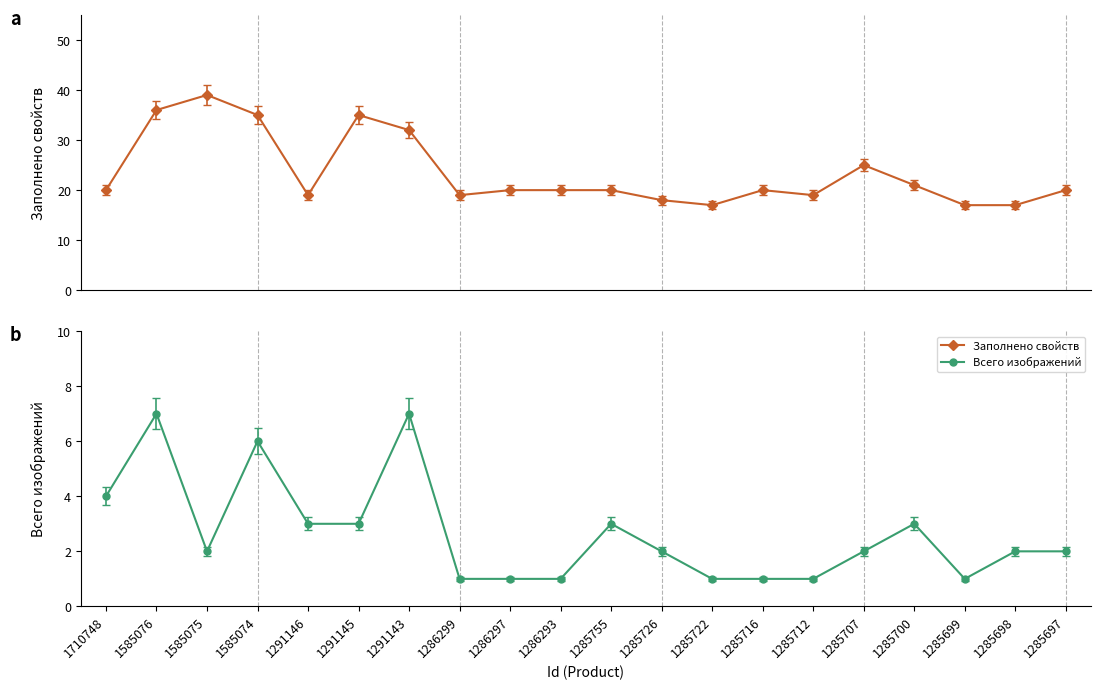

At which category is the sum across all series the highest?

1585076